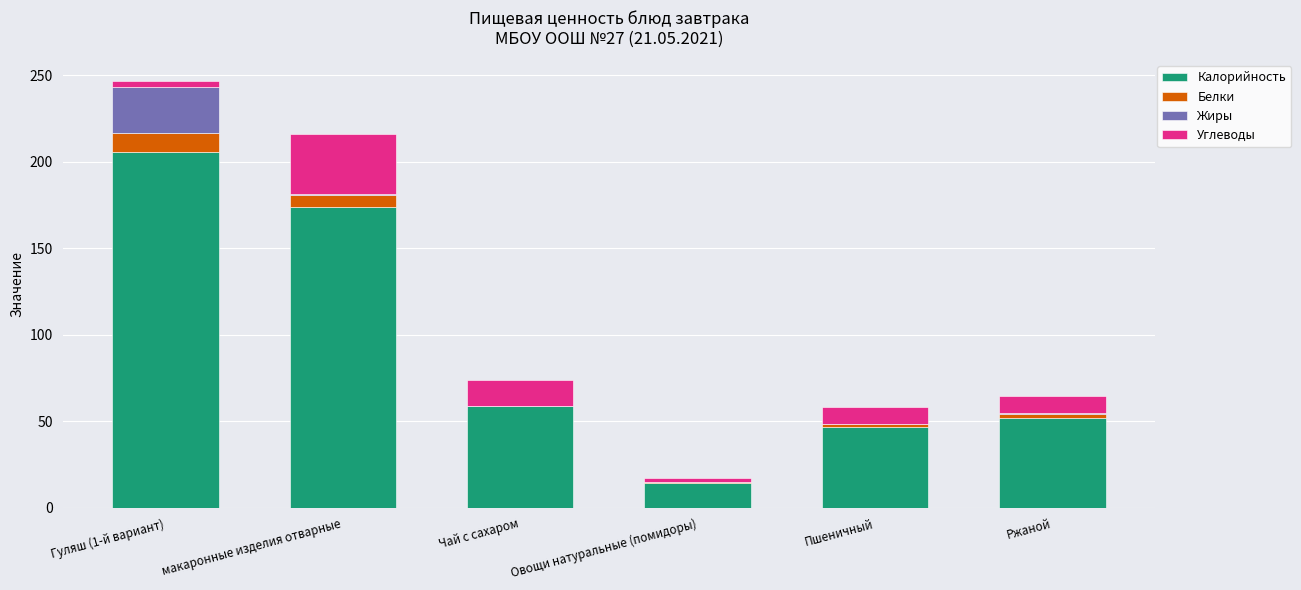

What is the highest value of the Калорийность series?

205.8